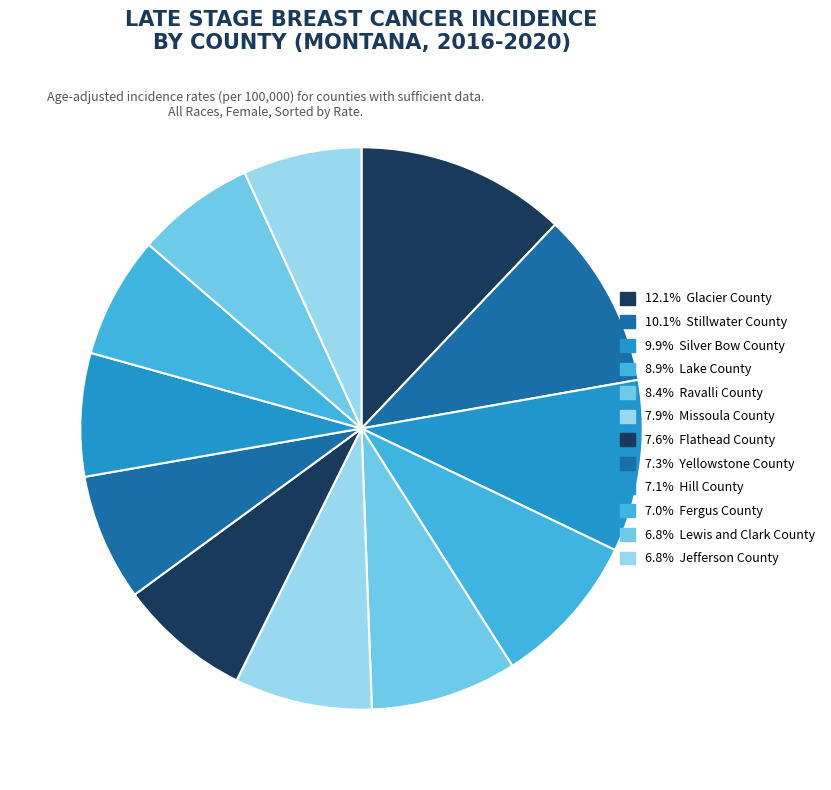

Count the number of slices in the pie.

12